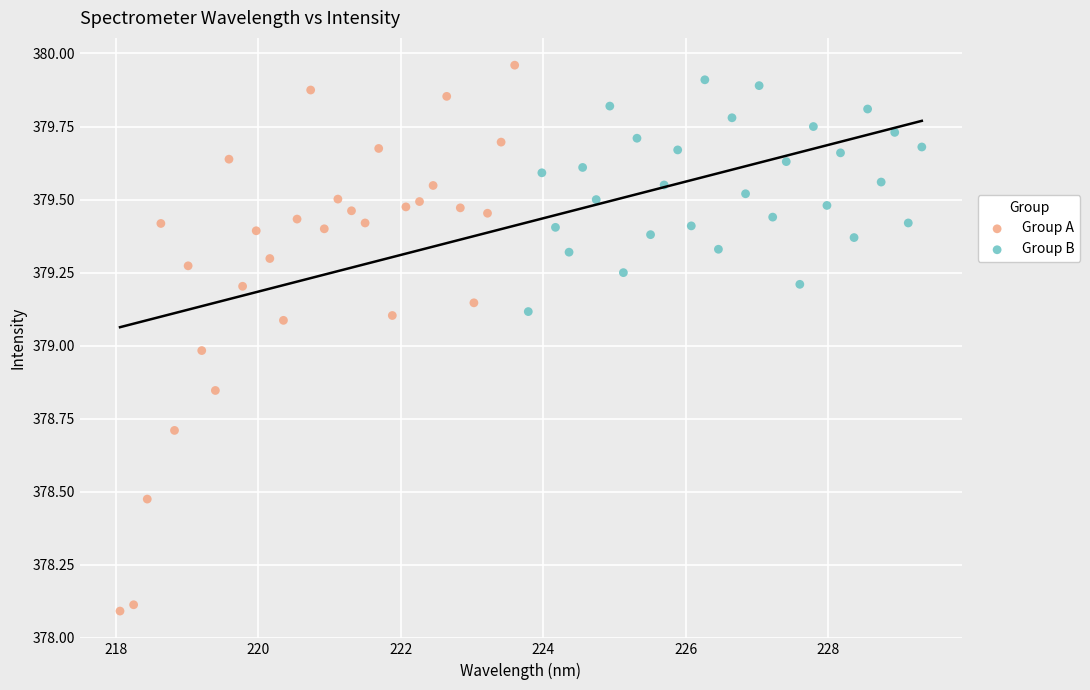

Which series reaches the minimum Y coordinate?

Group A